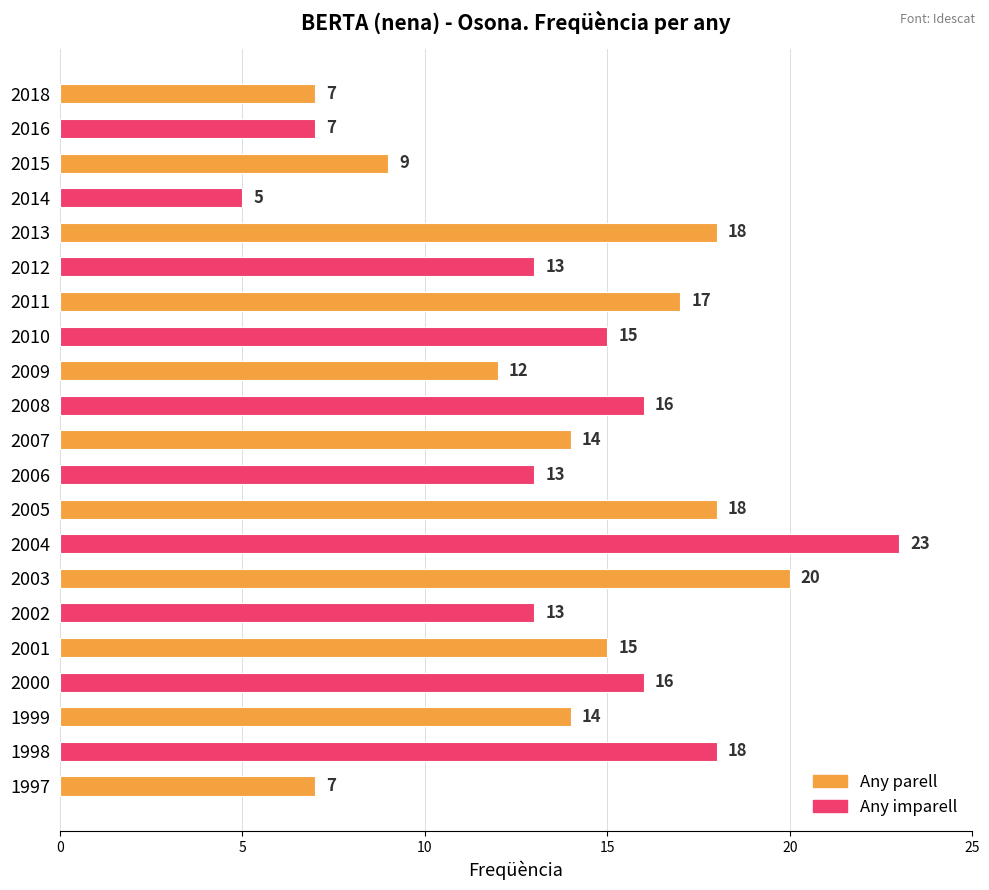

What value does the data have at 2012, to the nearest 10?

10